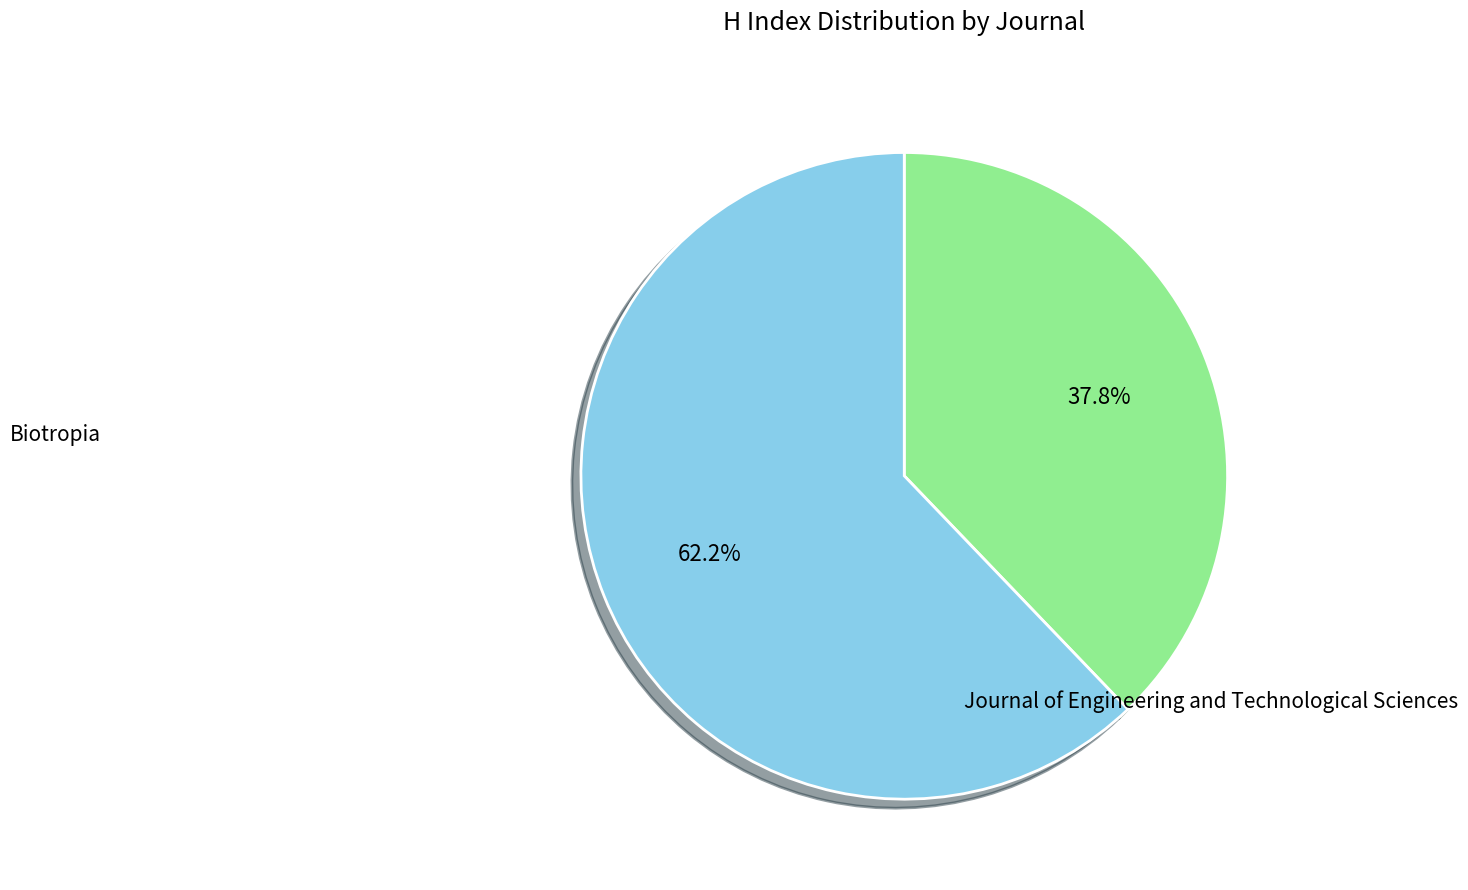

To the nearest percent, what is the average slice percentage?

50%